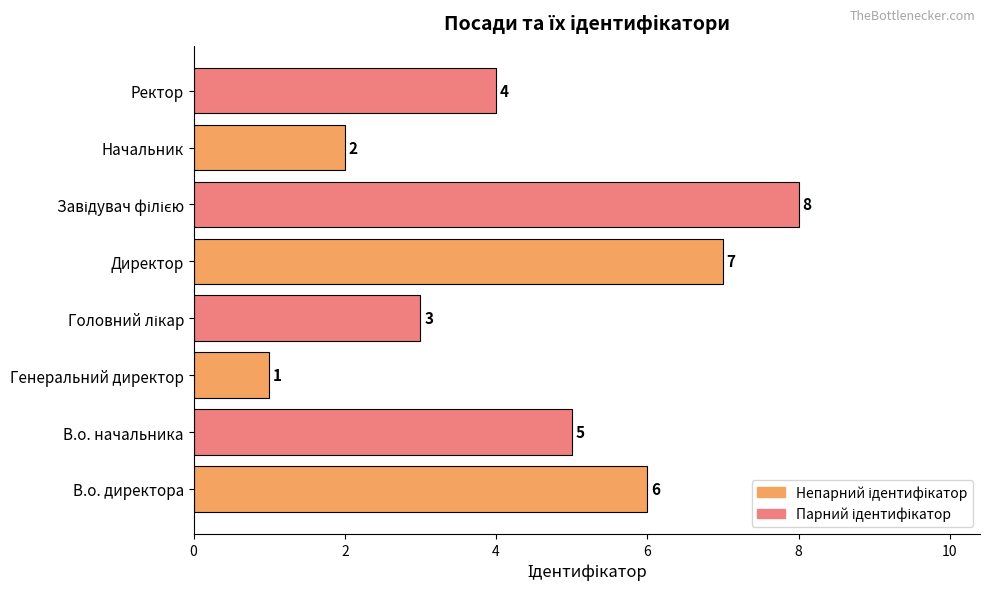

What is the difference between the values at Директор and Ректор?

3